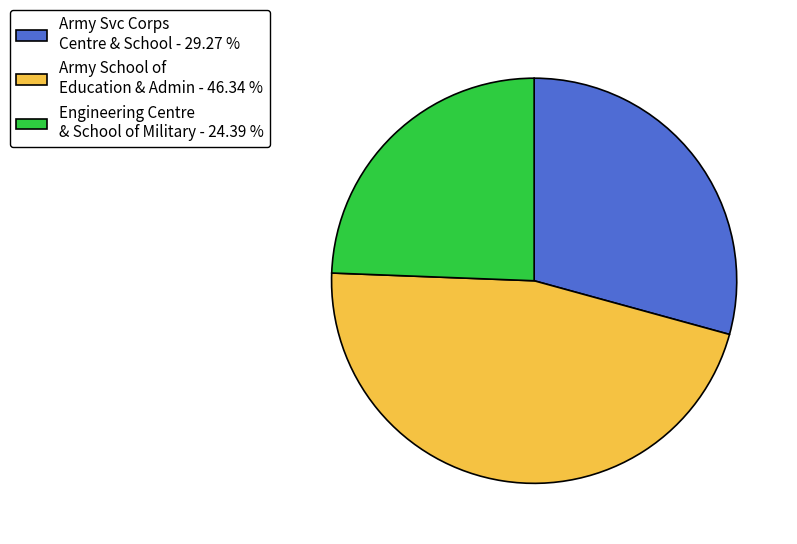

Which slice is the largest?

Army School of Education & Admin - 46.34 %